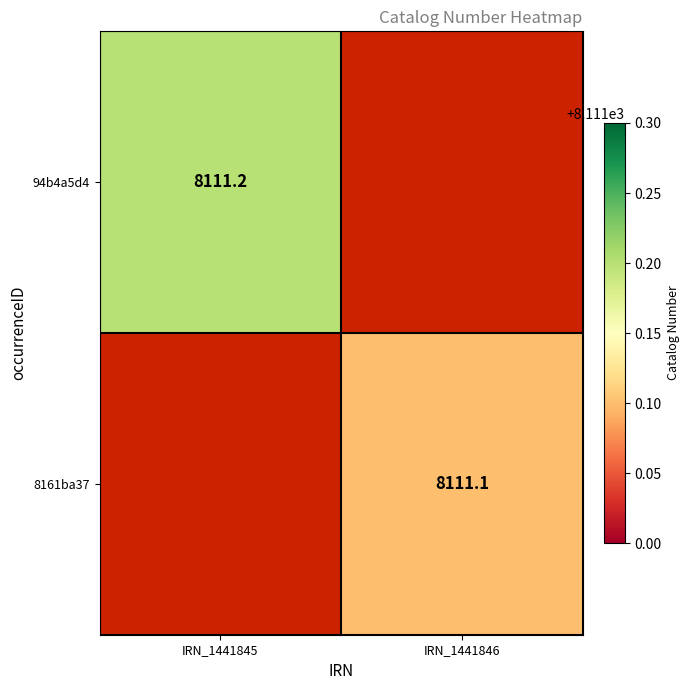

The 8161ba37 series shows 8111.1 at IRN_1441846. True or false?

True